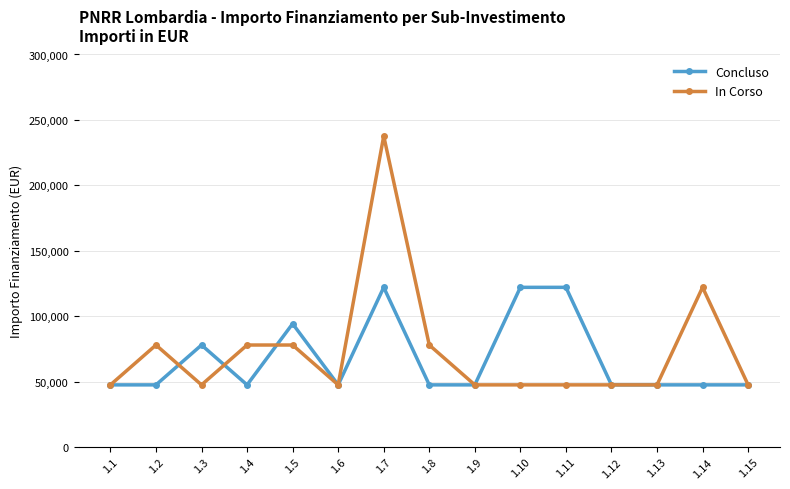

What is the highest value of the In Corso series?

237681